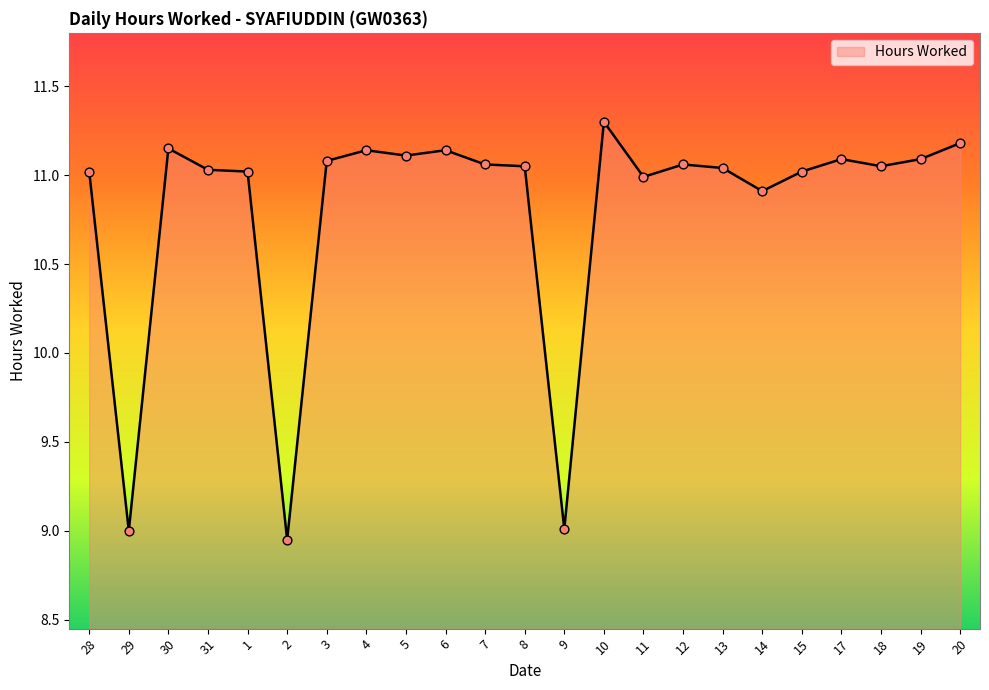

What is the change in value from 4 to 8?

-0.1